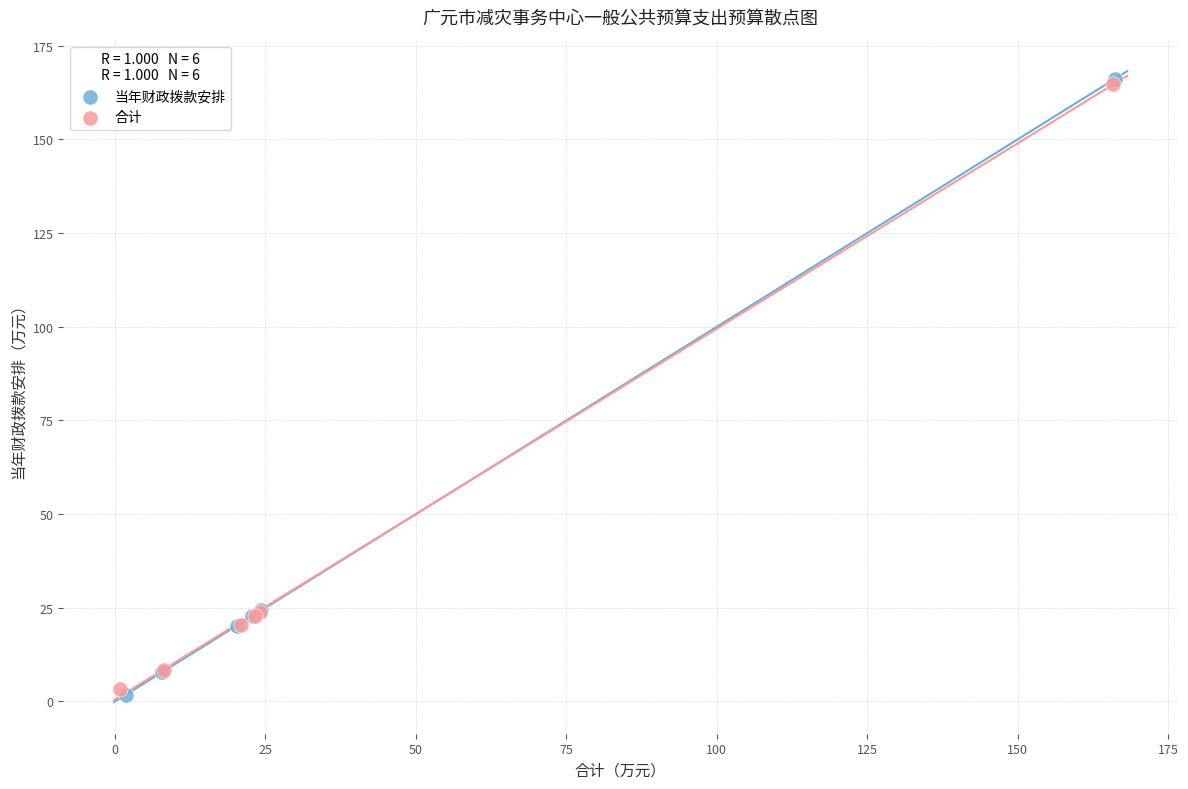

Which series has the largest Y range (max minus min)?

当年财政拨款安排